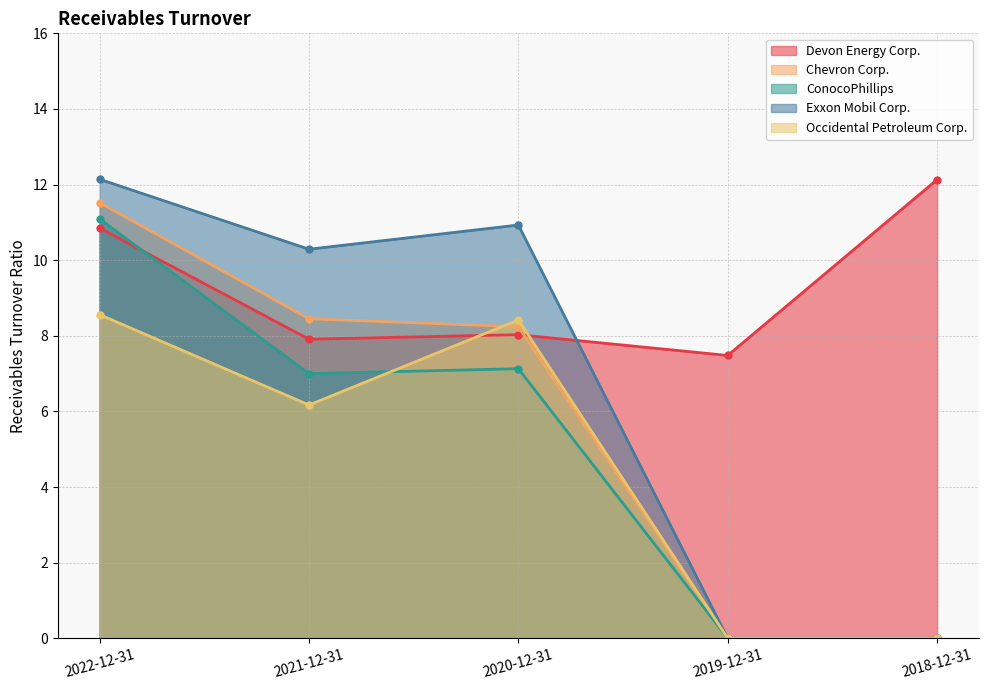

What is the value of the Occidental Petroleum Corp. point at the 1st from the left?

8.6